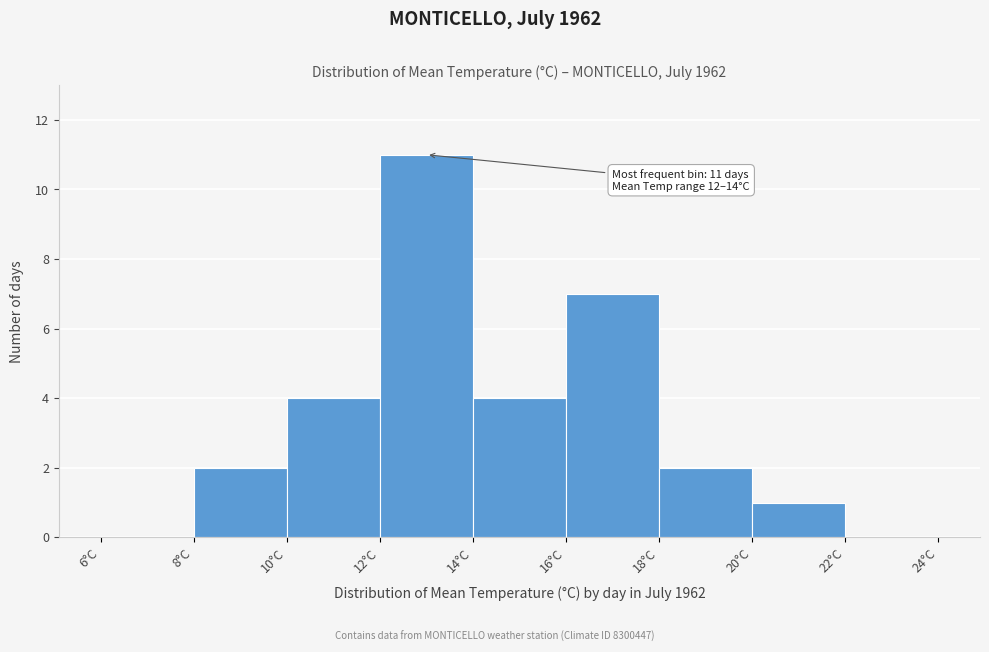

Which range on the x-axis has the tallest bar?

12 to 14